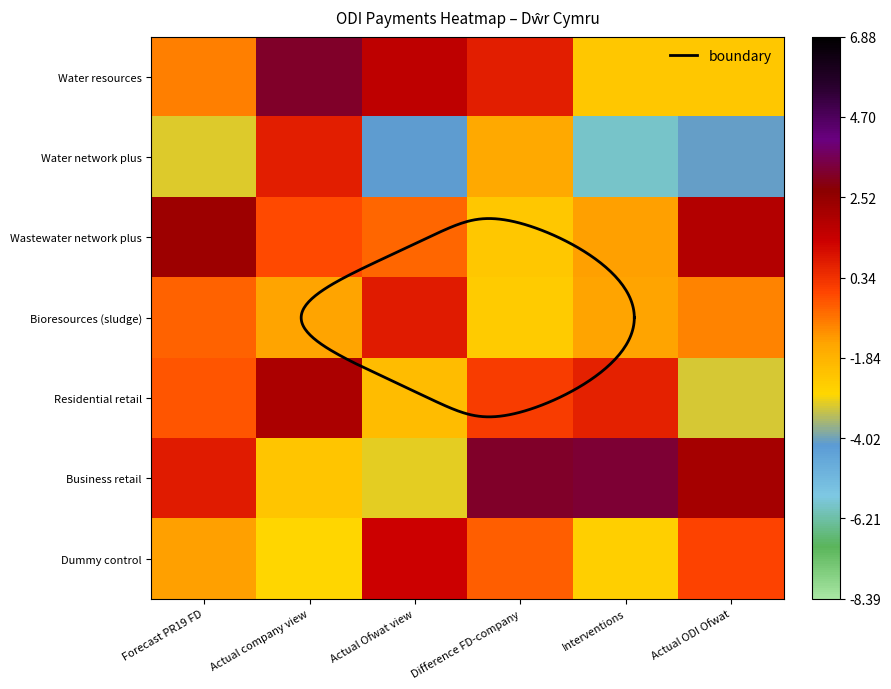

At which category does the chart reach its peak across all series?

1